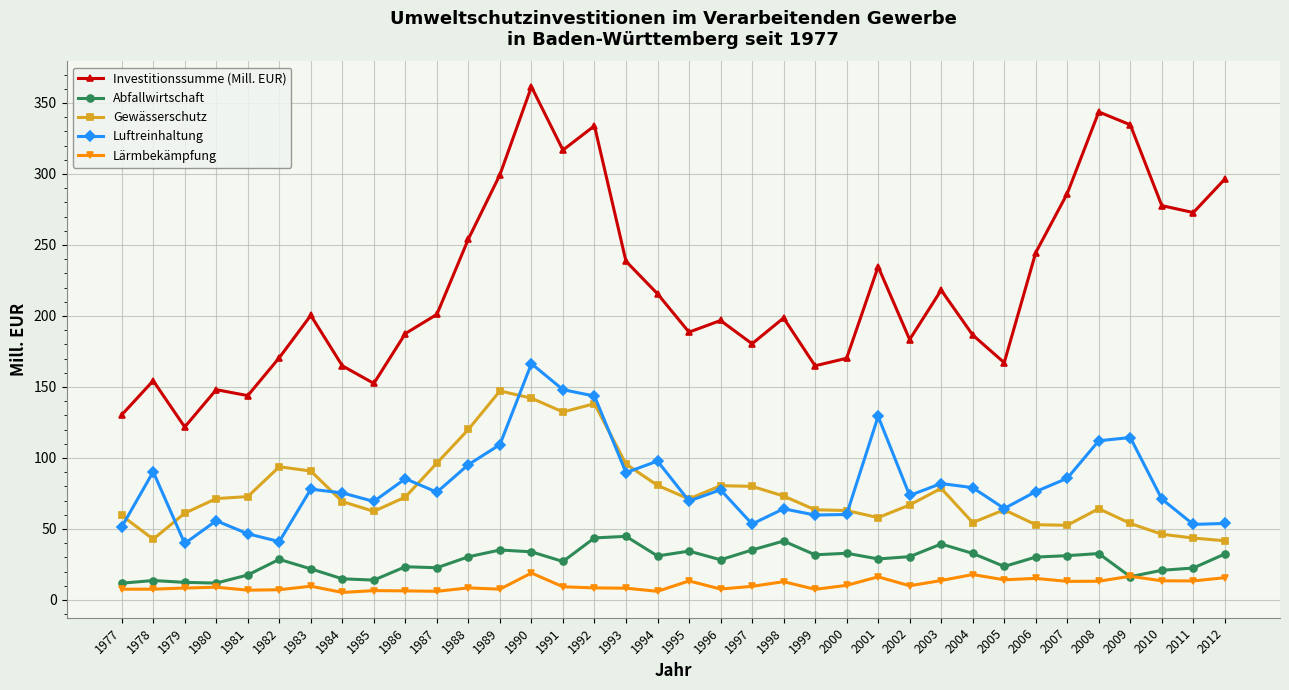

Which category has the highest value across all series?

1990